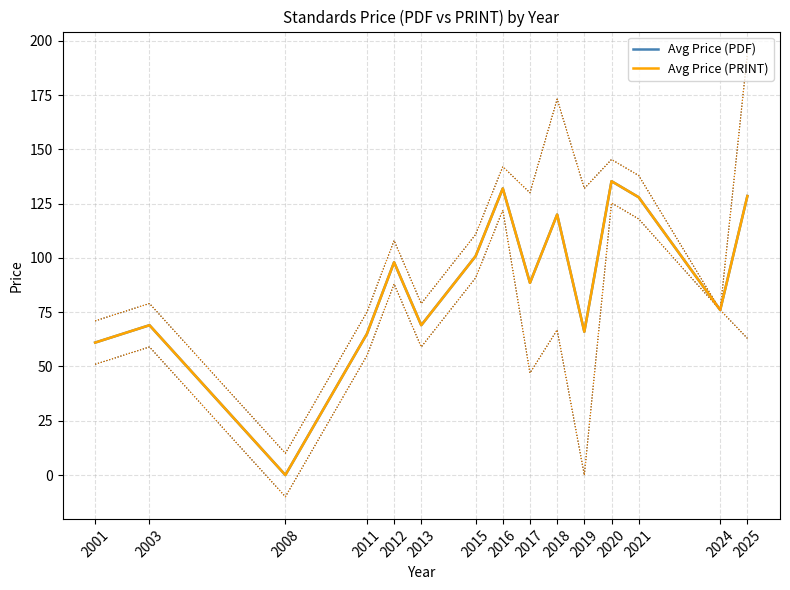

The value of Avg Price (PRINT) at 2025 is 72.8. True or false?

False